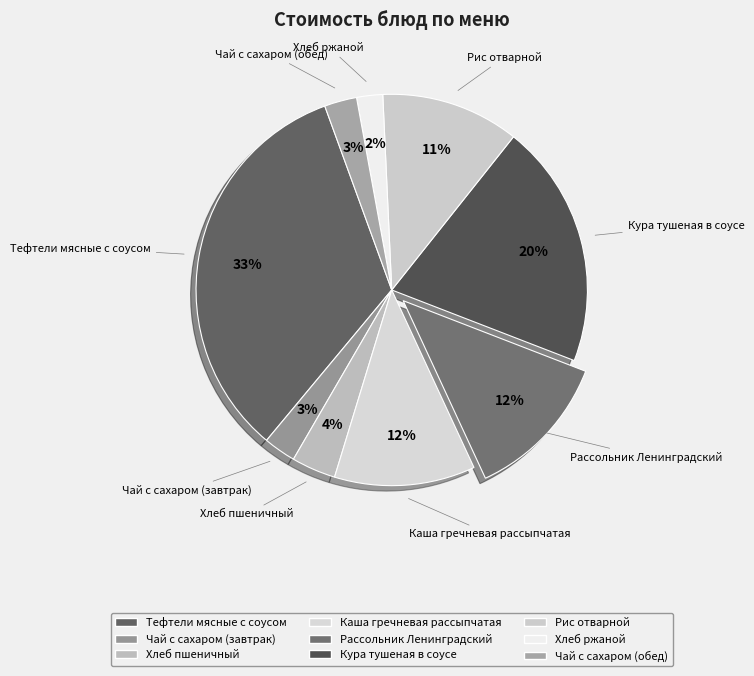

The Хлеб ржаной slice represents 2% of the pie. True or false?

True